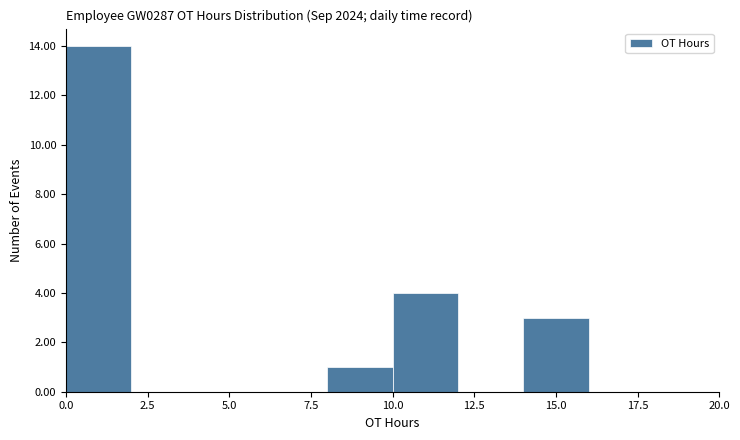

Reading left to right, list every bar in this chart as the range it spans on the x-axis followed by its height. The values are not printed on the chart, so give them approximately, as read against the axis.

0 to 2: 14
2 to 4: 0
4 to 6: 0
6 to 8: 0
8 to 10: 1
10 to 12: 4
12 to 14: 0
14 to 16: 3
16 to 18: 0
18 to 20: 0